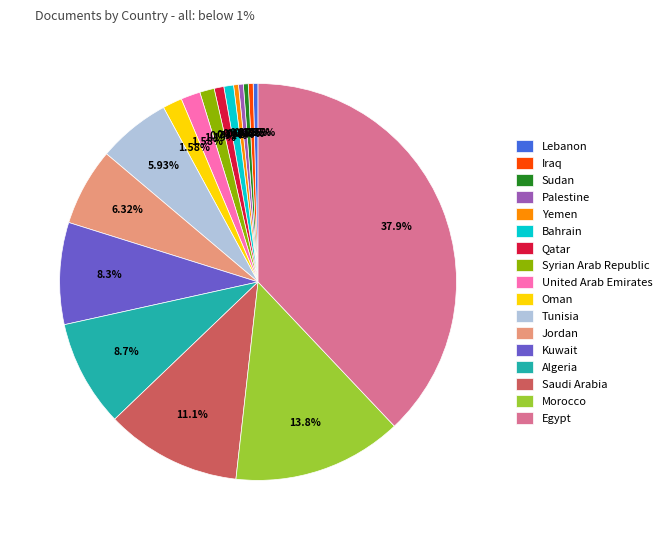

To the nearest percent, what is the average slice percentage?

6%